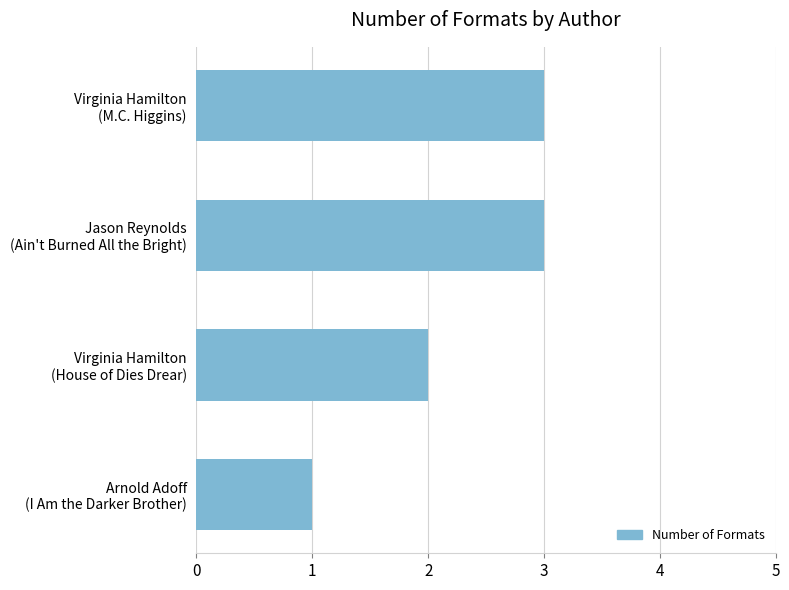

What is the maximum value shown in the chart?

3